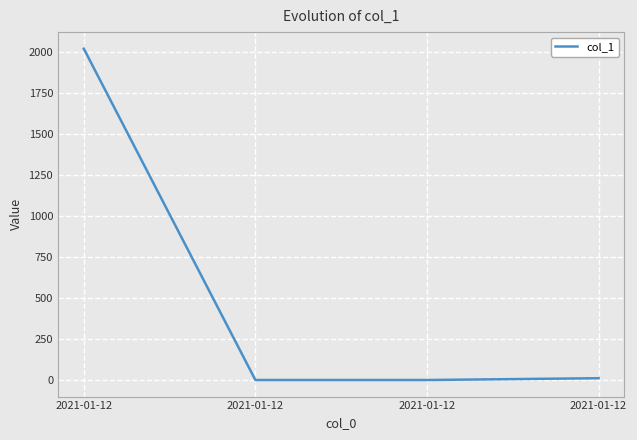

What is the difference between the values at 2021-01-12 and 2021-01-12?

11